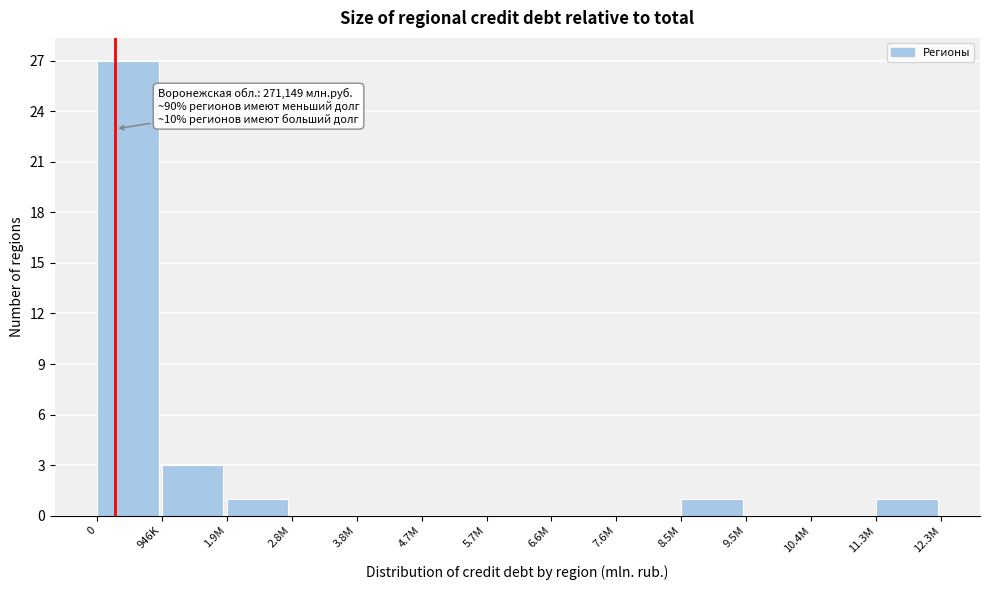

Reading left to right, list all the values displayed in this chart.

0=27	946K=3	1.9M=1	2.8M=0	3.8M=0	4.7M=0	5.7M=0	6.6M=0	7.6M=0	8.5M=1	9.5M=0	10.4M=0	11.3M=1